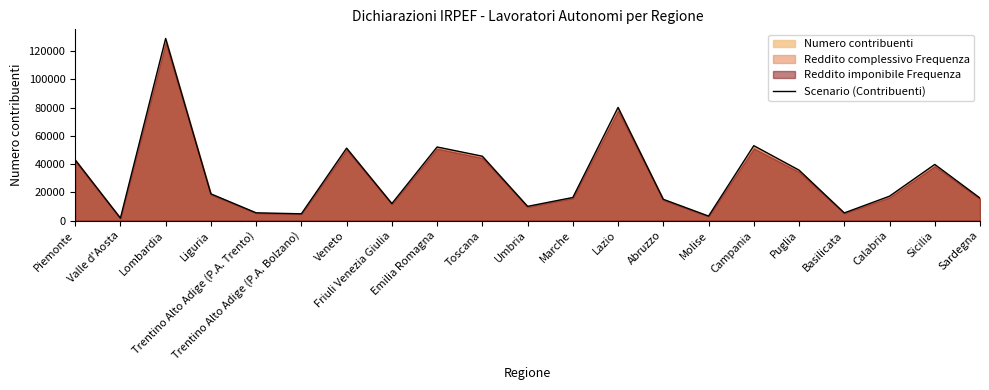

At which category does the data reach its first local peak?

Lombardia